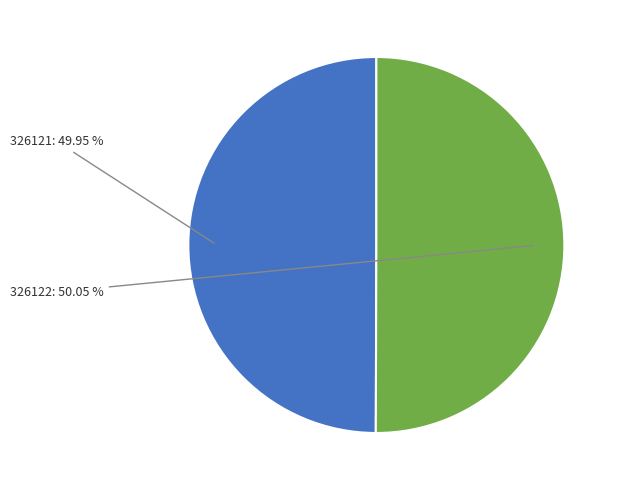

Does any single category account for the majority?

Yes